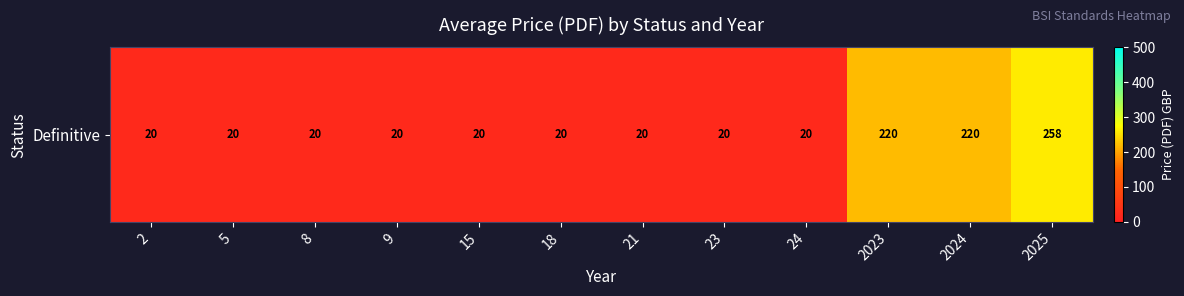

Reading left to right, list all the values displayed in this chart.

2=20	5=20	8=20	9=20	15=20	18=20	21=20	23=20	24=20	2023=220	2024=220	2025=258